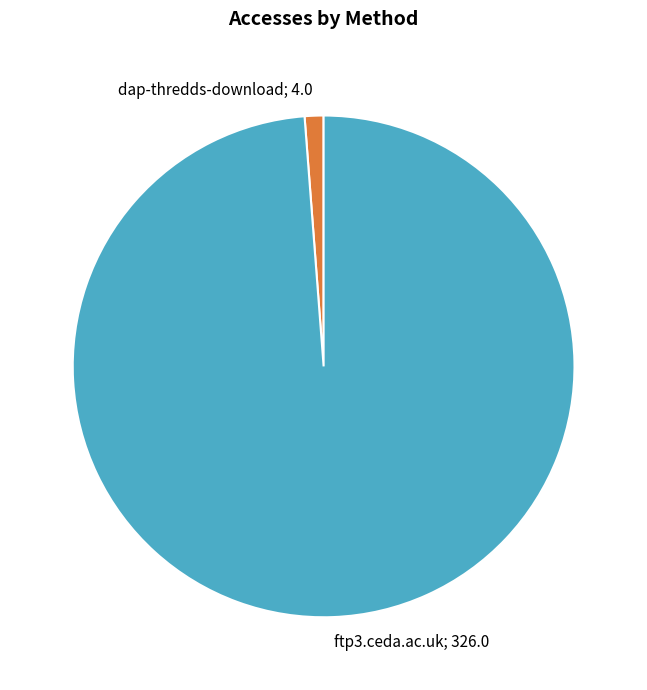

Does any single category account for the majority?

Yes